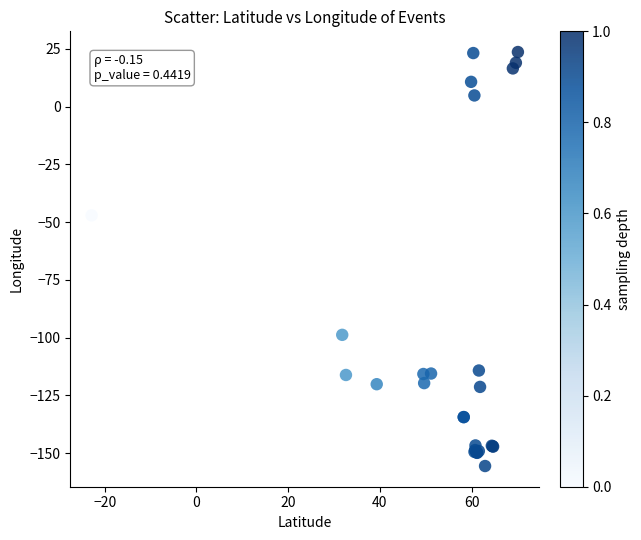

What Y value in the scatter plot is closest to -66?

-47.1